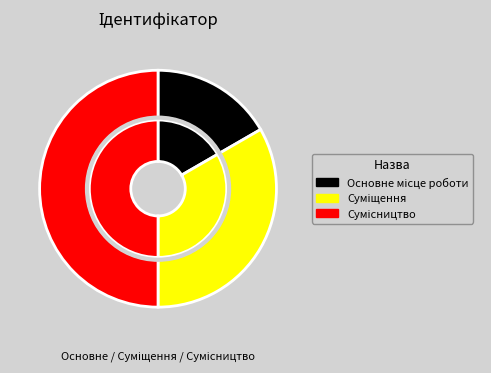

To the nearest percent, what is the difference between the largest and smallest slice percentages?

33%